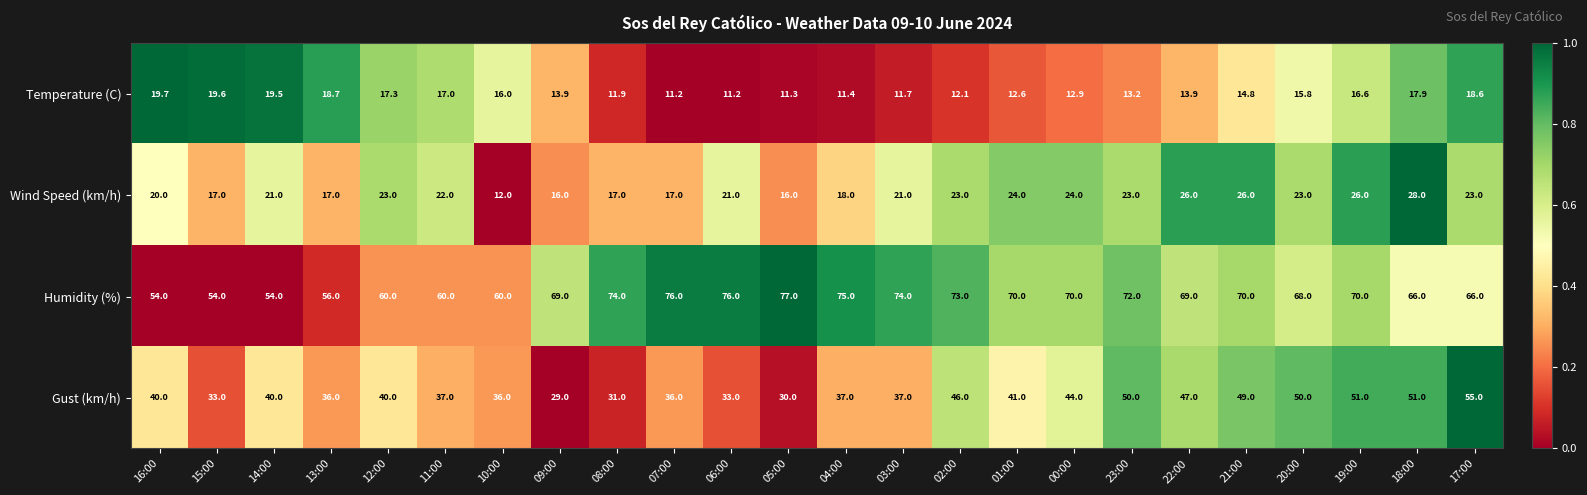

Rank the series at 06:00 from lowest to highest value.

Temperature (C), Wind Speed (km/h), Gust (km/h), Humidity (%)